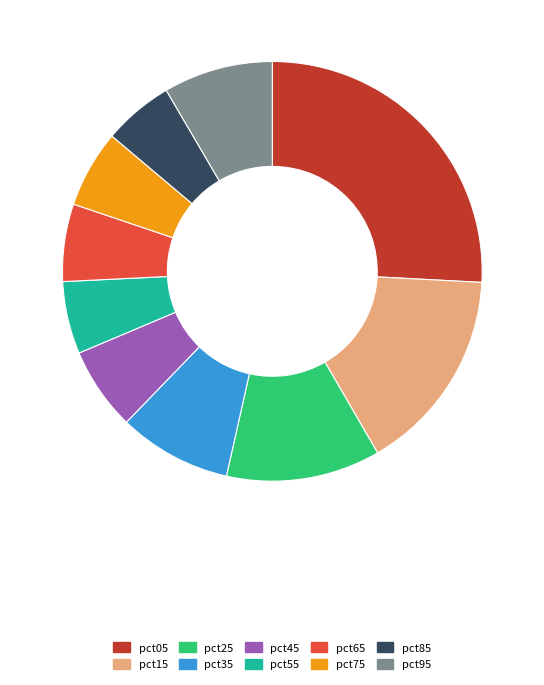

Do pct15 and pct55 together represent more than half of the pie?

No